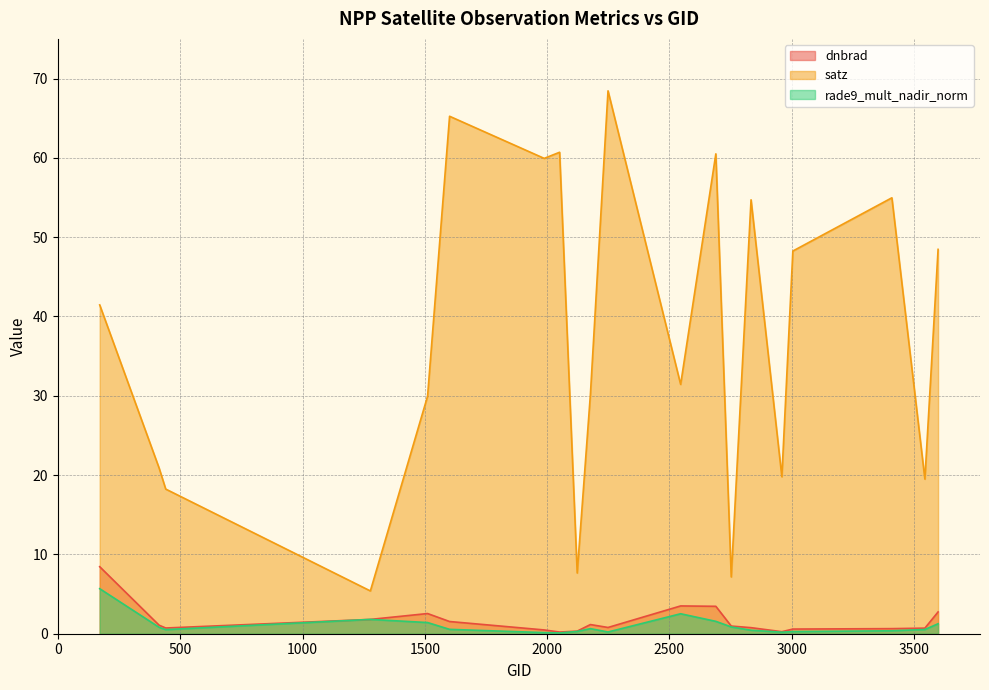

Reading left to right, extract all data points from this chart.

dnbrad: 8.4	1.1	0.7	1.8	2.5	1.5	0.5	0.2	0.3	1.2	0.8	3.5	3.5	1.0	0.8	0.3	0.6	0.6	0.7	2.7
satz: 41.5	20.9	18.2	5.4	30.0	65.2	59.9	60.7	7.7	30.2	68.5	31.4	60.5	7.2	54.7	19.8	48.3	55.0	19.5	48.5
rade9_mult_nadir_norm: 5.7	0.8	0.5	1.8	1.4	0.6	0.1	0.1	0.3	0.6	0.2	2.5	1.6	0.9	0.4	0.2	0.3	0.4	0.5	1.3